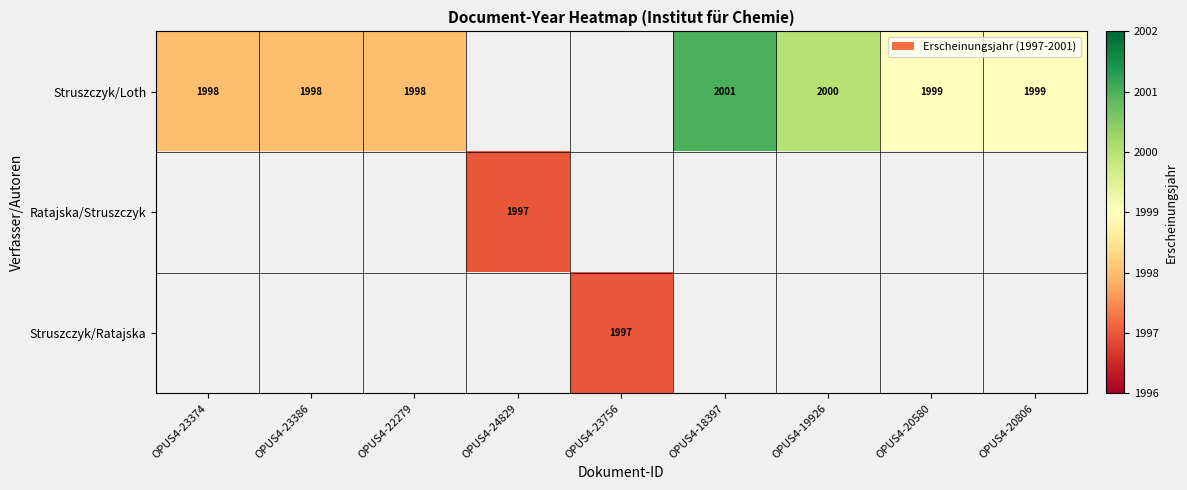

Is it true that Struszczyk/Loth equals 542.6 at OPUS4-20580?

False